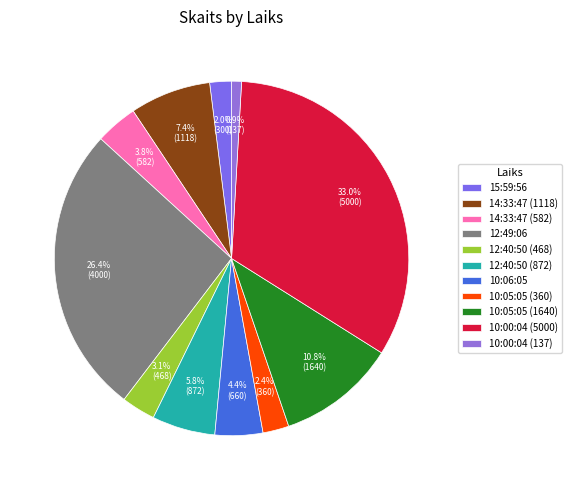

To the nearest percent, what is the difference between the largest and smallest slice percentages?

32%